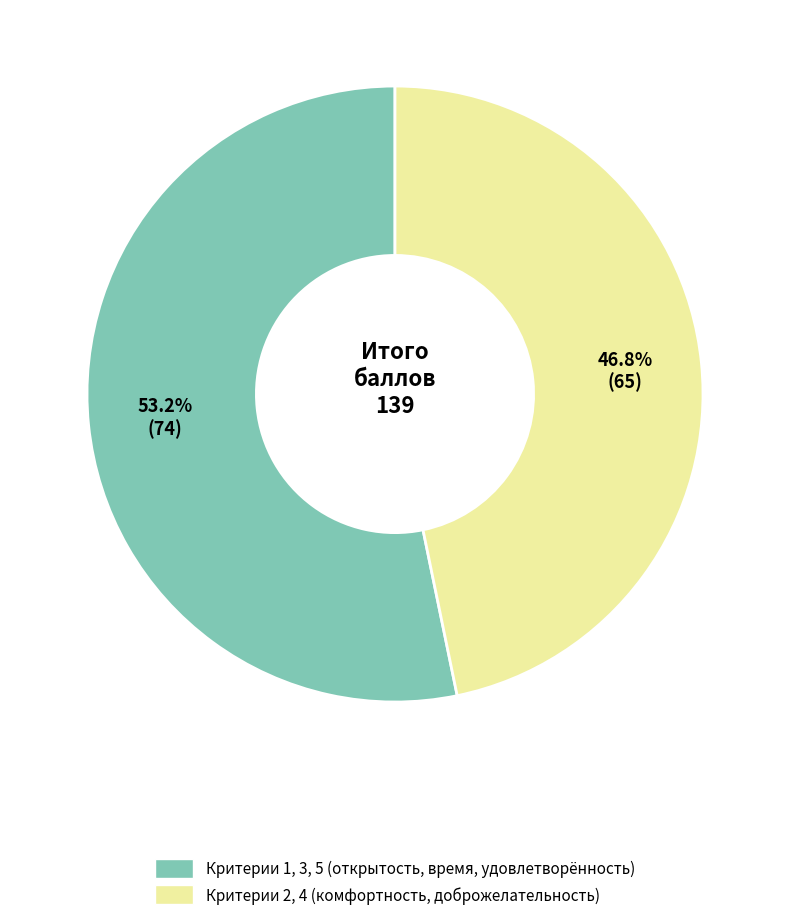

Is there any slice that represents more than half of the pie?

Yes